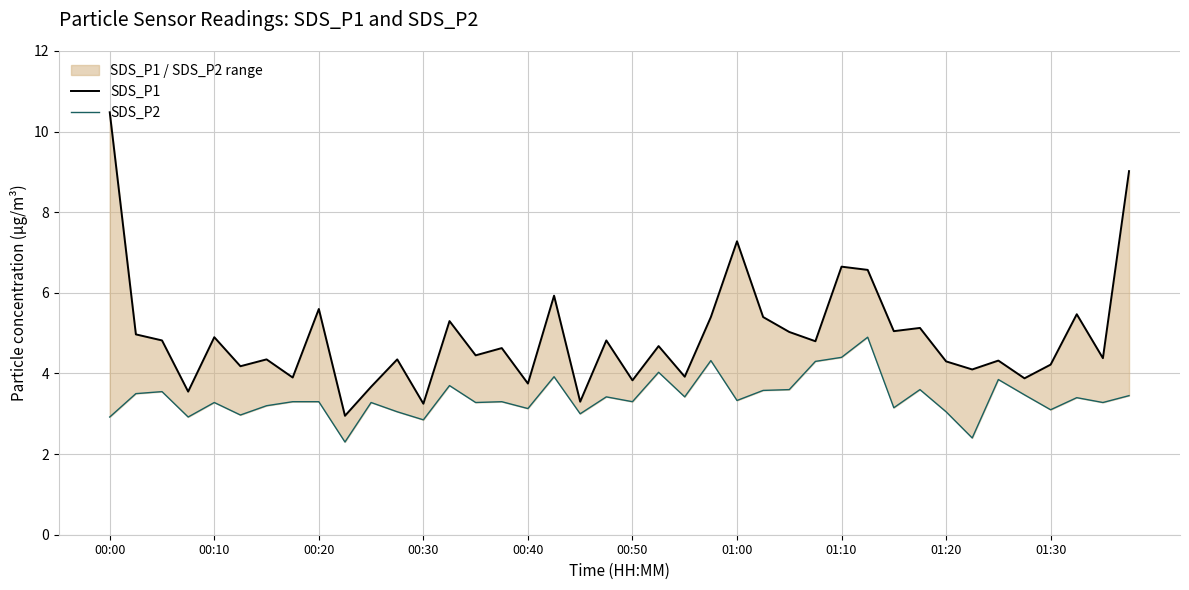

How many lines are shown in the chart?

2